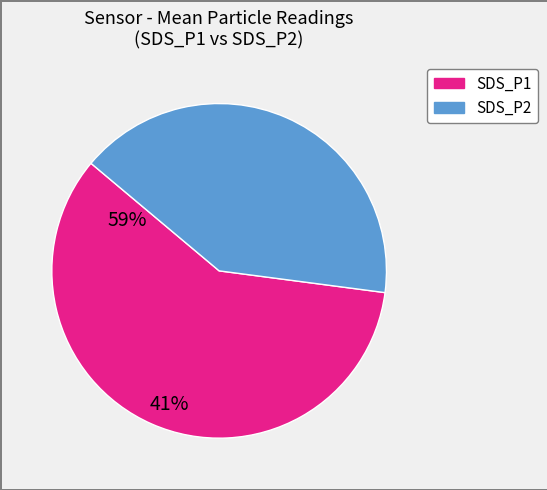

Does any single category account for the majority?

Yes